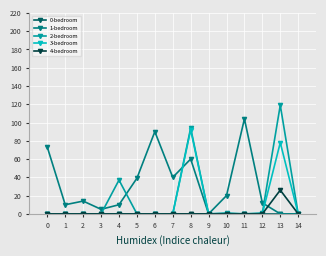

At which category is the sum across all series the highest?

8